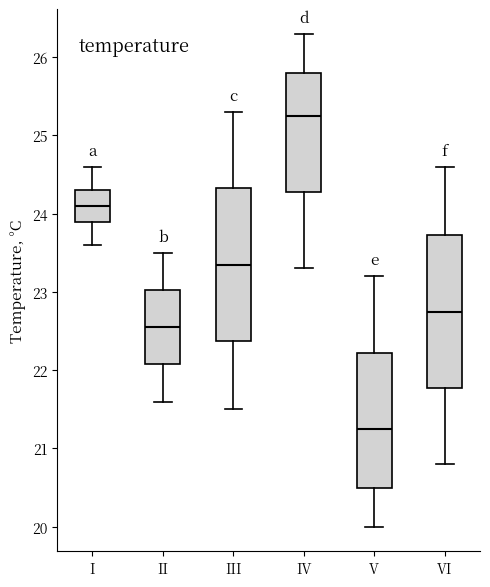

Reading left to right, read every box against the y-axis: the position of its median line, the range the box covers, and the ends of its whiskers. The values are not printed on the chart, so give them approximately, as read against the axis.

I: median 24.1, box 23.9 to 24.3, whiskers 23.6 to 24.6
II: median 22.6, box 22.1 to 23.0, whiskers 21.6 to 23.5
III: median 23.4, box 22.4 to 24.3, whiskers 21.5 to 25.3
IV: median 25.3, box 24.3 to 25.8, whiskers 23.3 to 26.3
V: median 21.3, box 20.5 to 22.2, whiskers 20.0 to 23.2
VI: median 22.8, box 21.8 to 23.7, whiskers 20.8 to 24.6